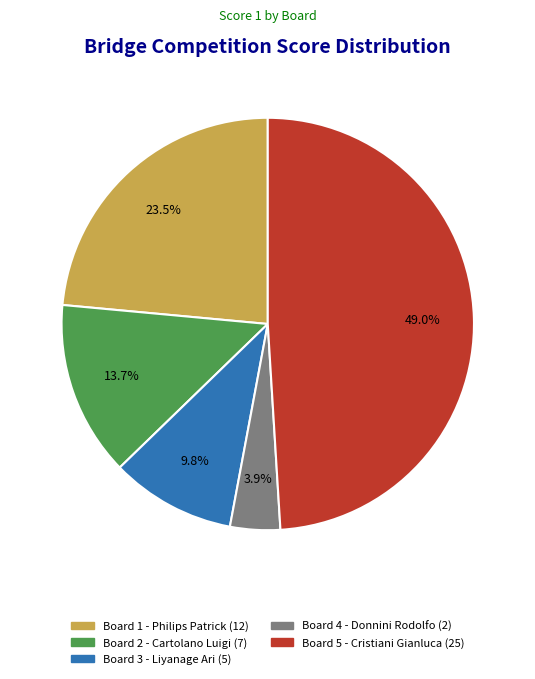

Count the number of slices in the pie.

5